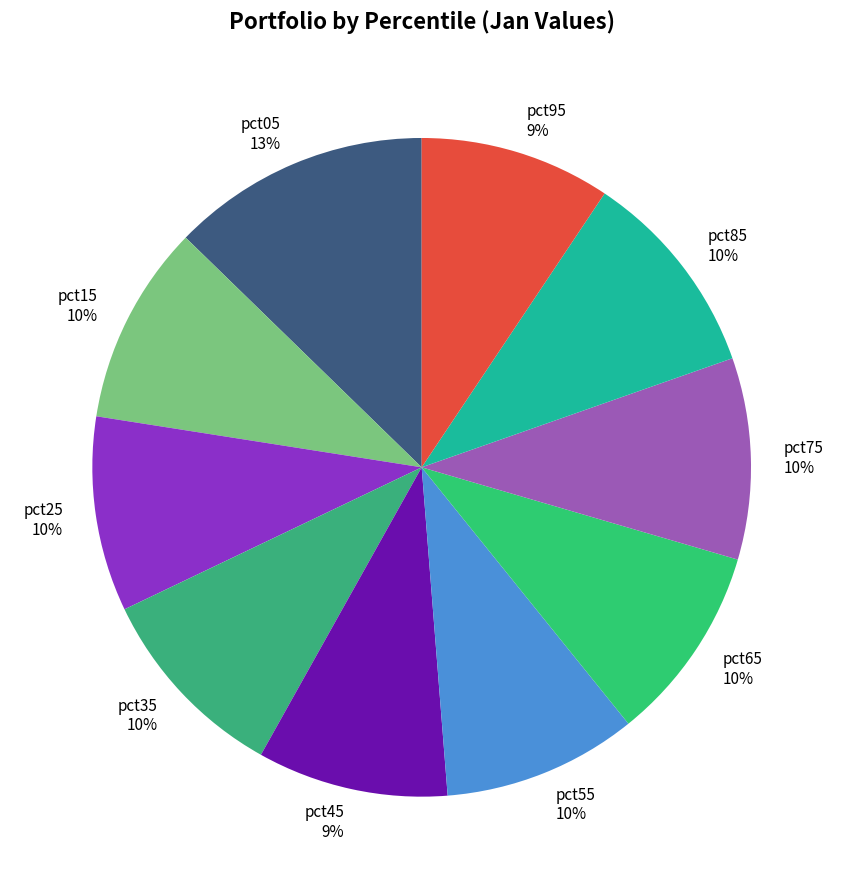

Is there a majority slice in this chart?

No